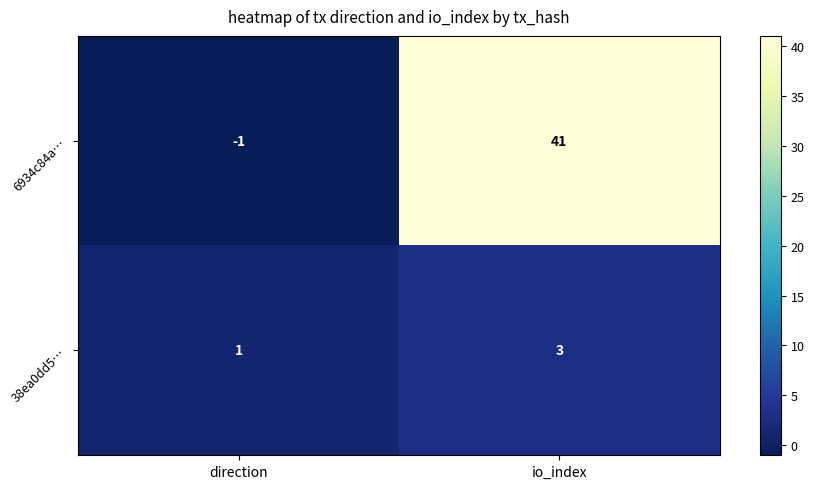

Reading left to right, extract all data points from this chart.

6934c84a…: direction=-1	io_index=41
38ea0dd5…: direction=1	io_index=3